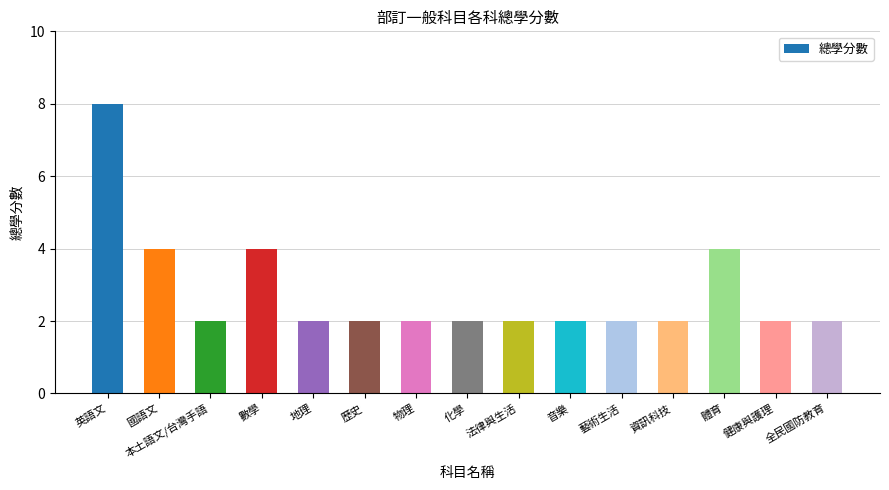

What is the change in value from 英語文 to 體育?

-4